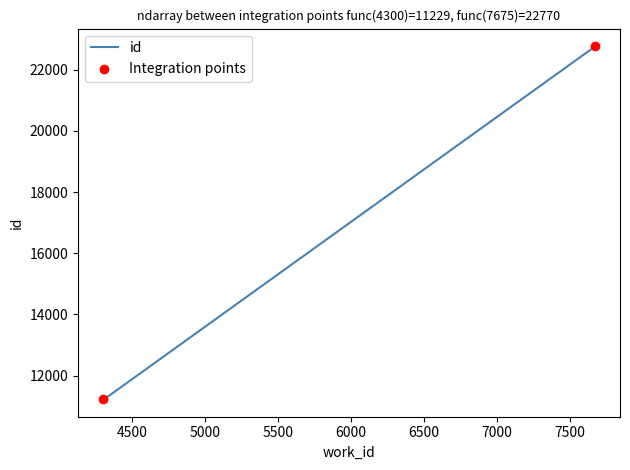

What is the maximum value shown in the chart?

22770